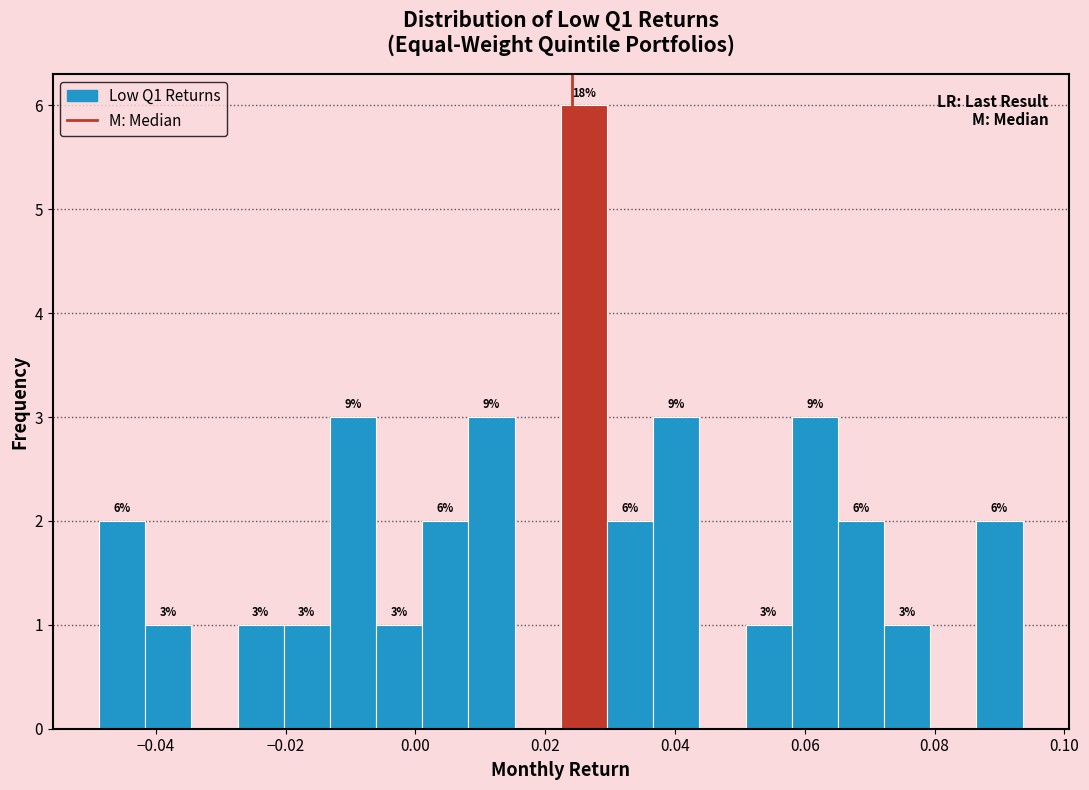

Around what value on the x-axis is the tallest bar? Give the approximate position of its centre, as read against the axis.

0.026